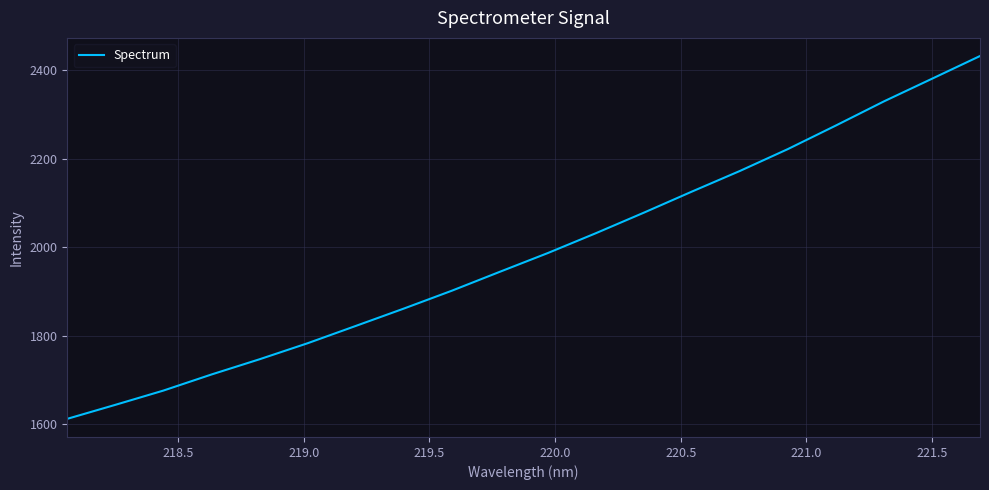

What is the average value?

1986.7